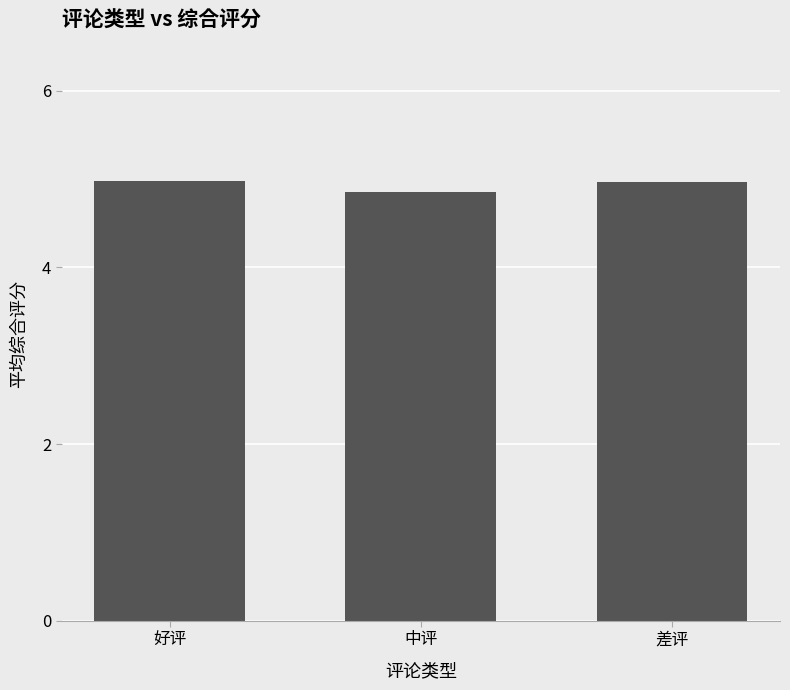

What is the sum of all values?

14.8